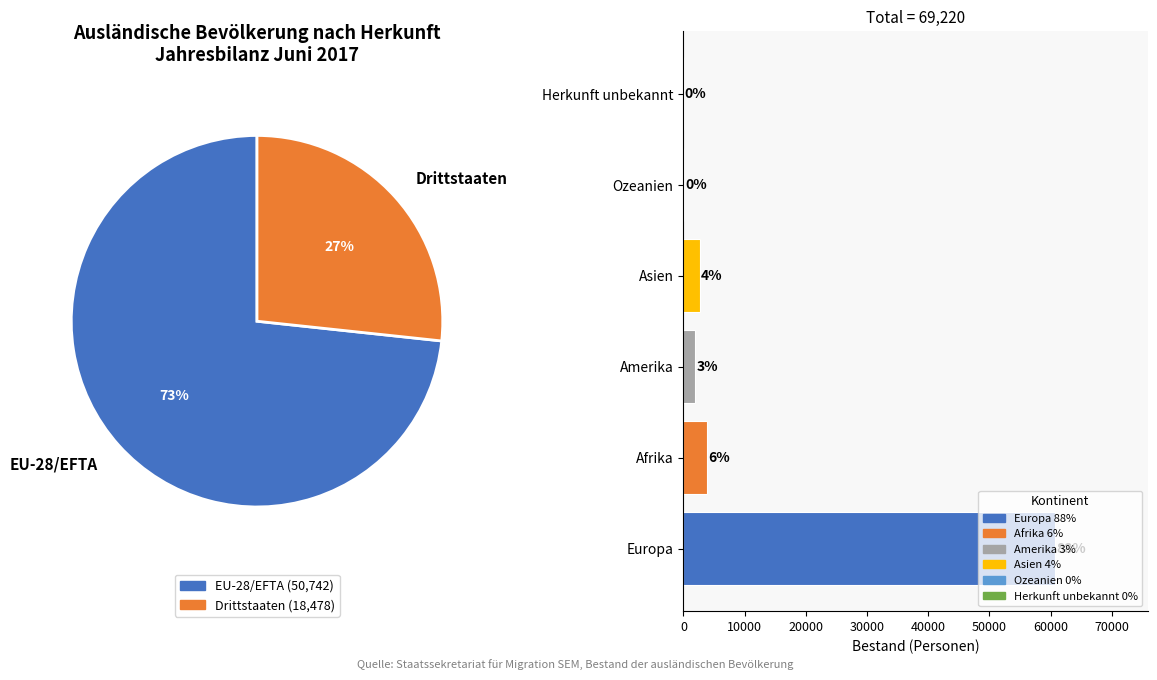

Which slice is the largest?

EU-28/EFTA